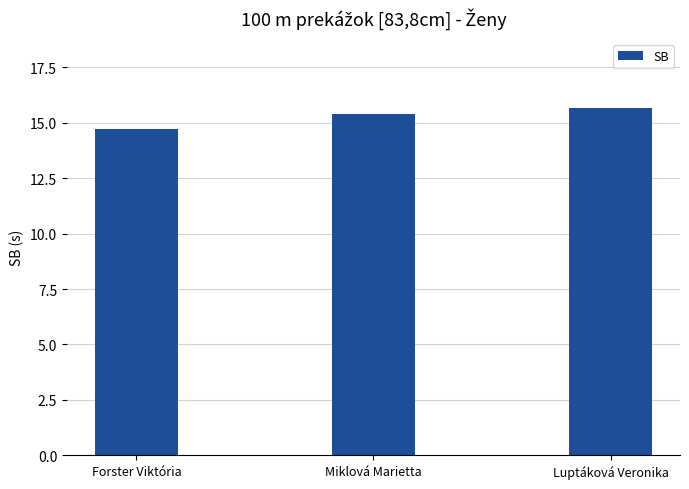

What is the sum of all values?

45.8